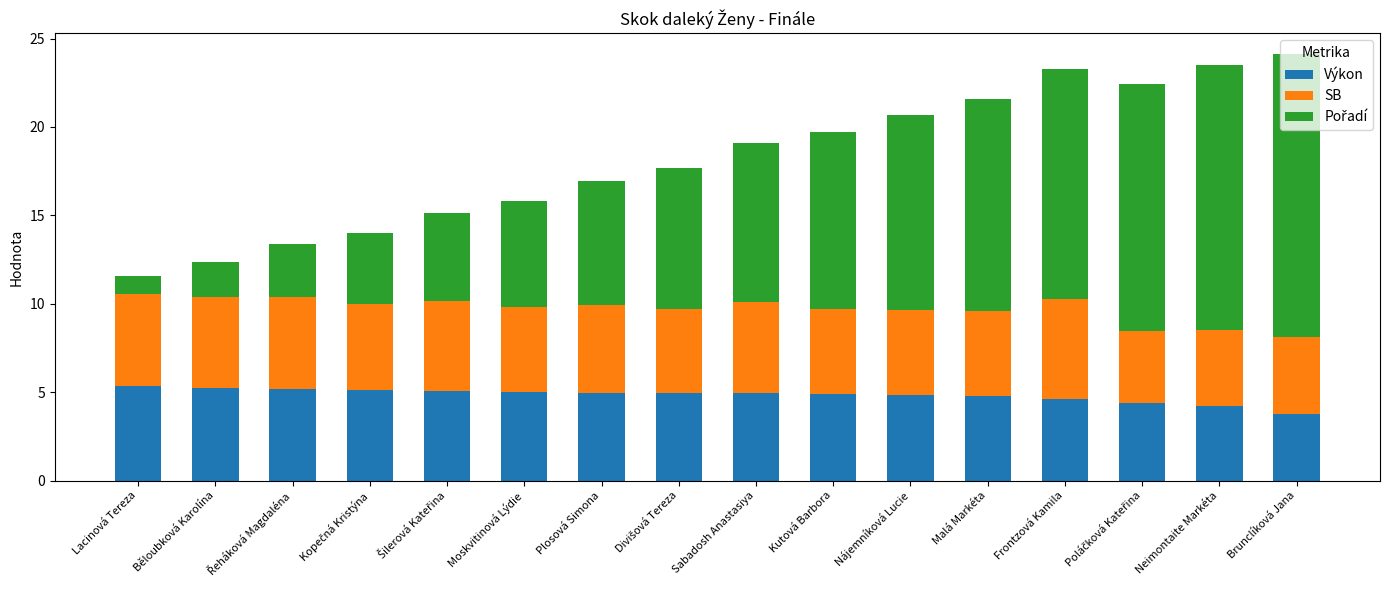

What is the total value across all series at Lacinová Tereza?

11.6